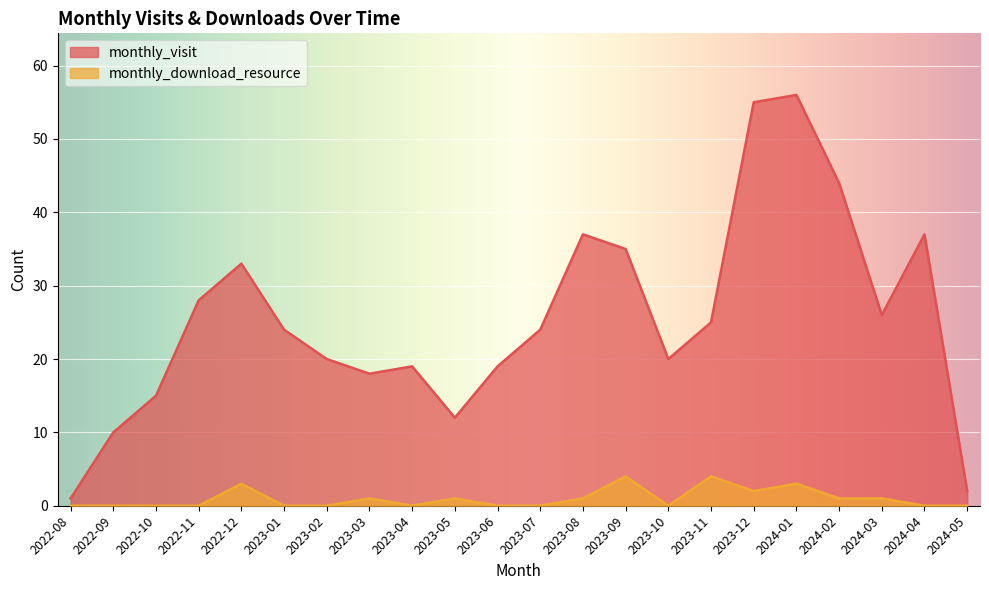

At which label does monthly_visit first exceed 24?

2022-11